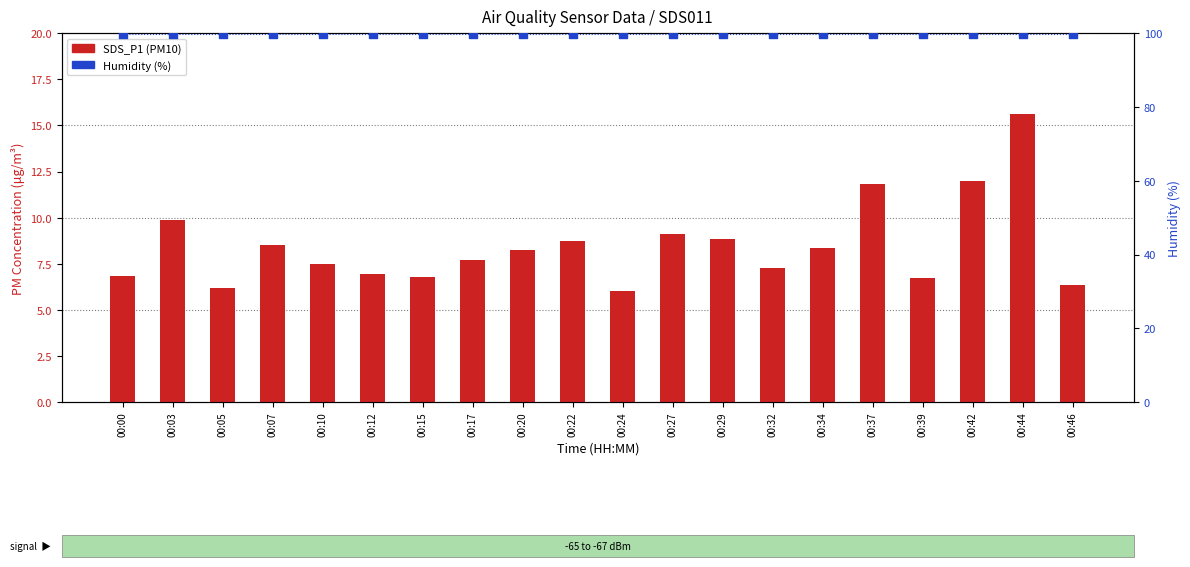

At which category is the sum across all series the highest?

00:44